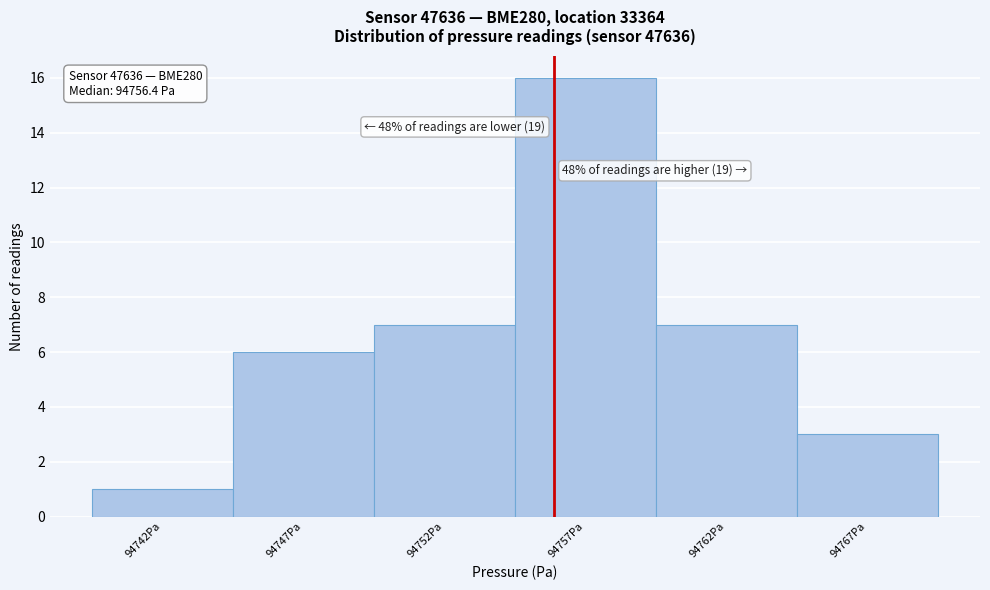

Reading left to right, extract all data points from this chart.

94742Pa=1	94747Pa=6	94752Pa=7	94757Pa=16	94762Pa=7	94767Pa=3